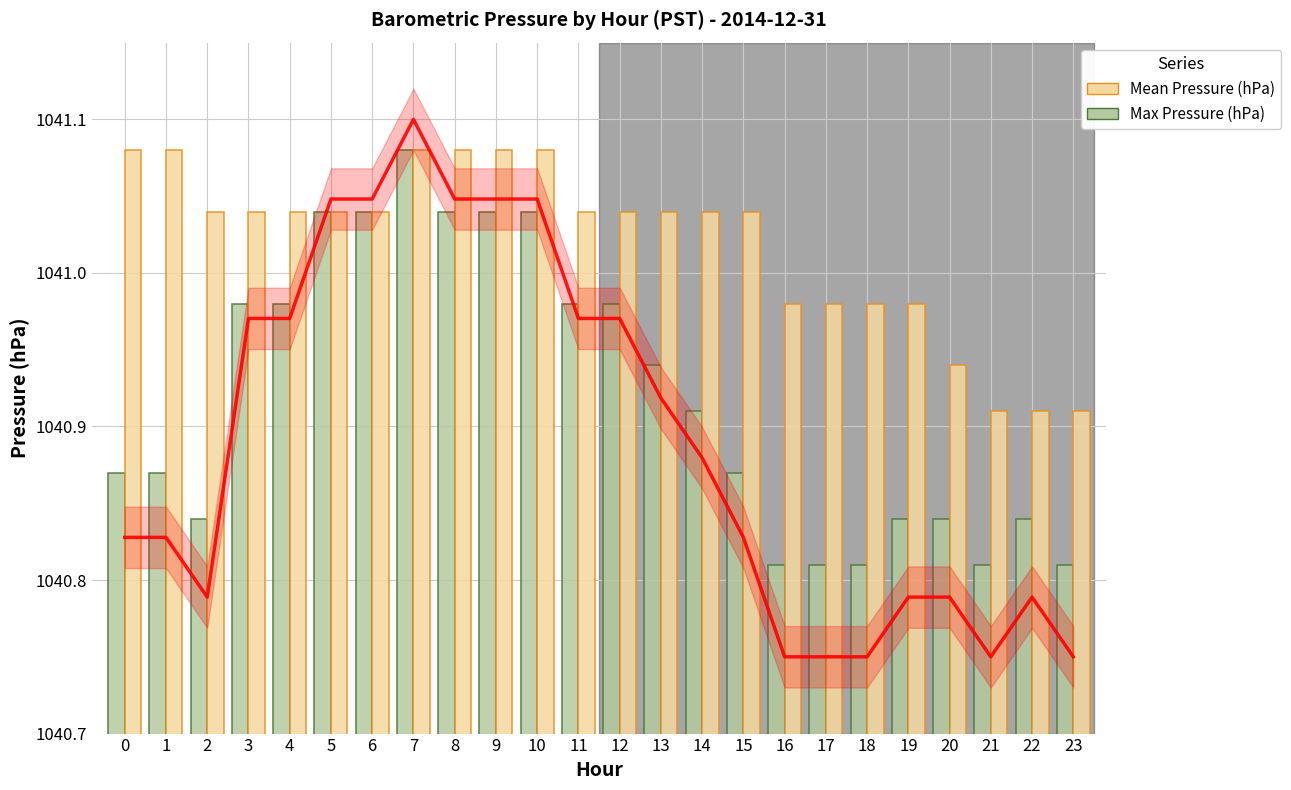

List the series in order of their peak value, lowest first.

Mean Pressure (hPa), Max Pressure (hPa)